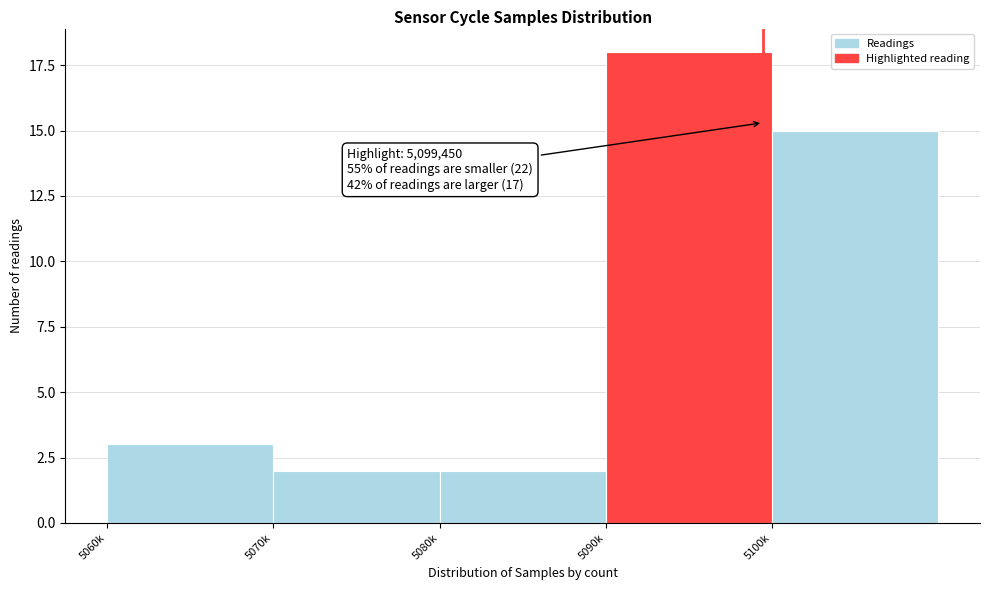

Reading right to left, what are all the values shown in this chart?

5100k=15	5090k=18	5080k=2	5070k=2	5060k=3